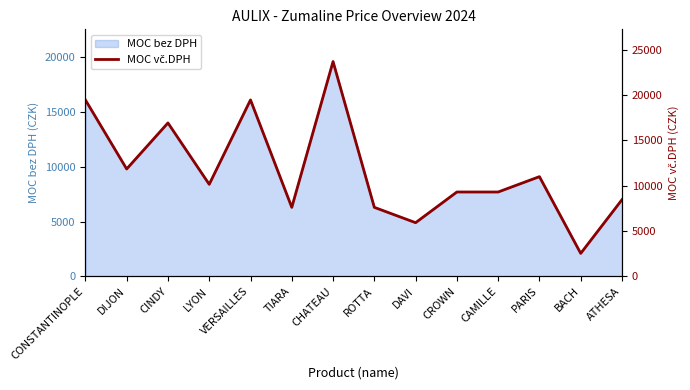

Where is MOC bez DPH nearest to the value 10843?

DIJON